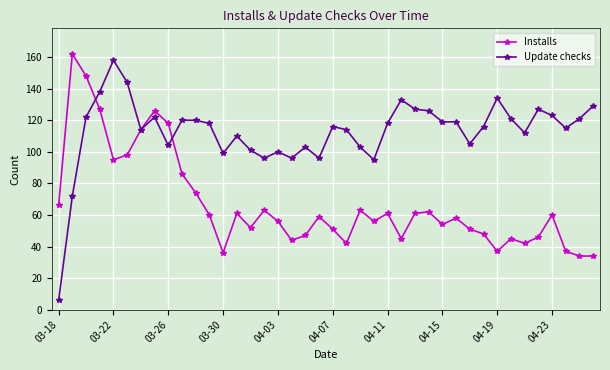

What are all the series names shown in the legend?

Installs, Update checks